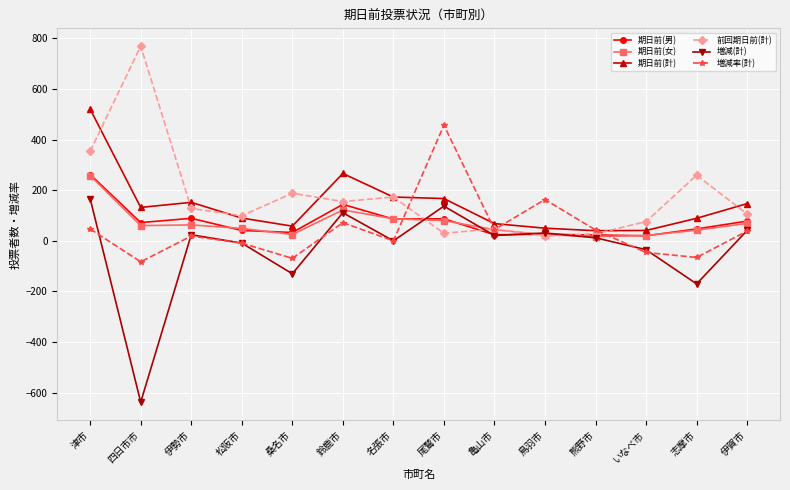

What is the sum of the 期日前(男) values at いなべ市 and 熊野市?

43.0